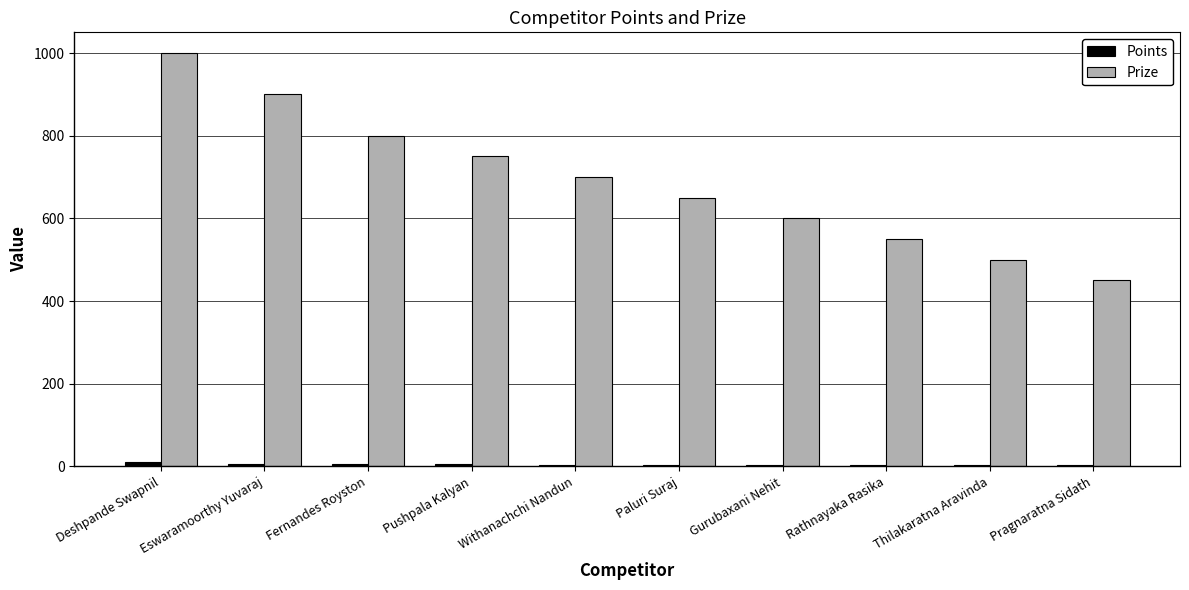

Does the chart contain stacked bars?

No